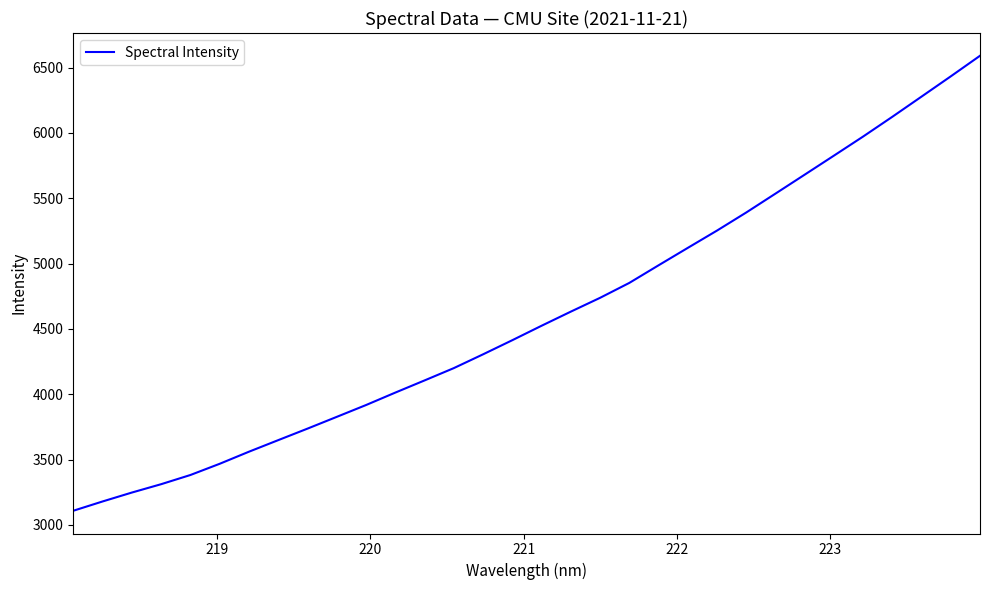

What is the difference between the maximum and minimum values?

3481.8